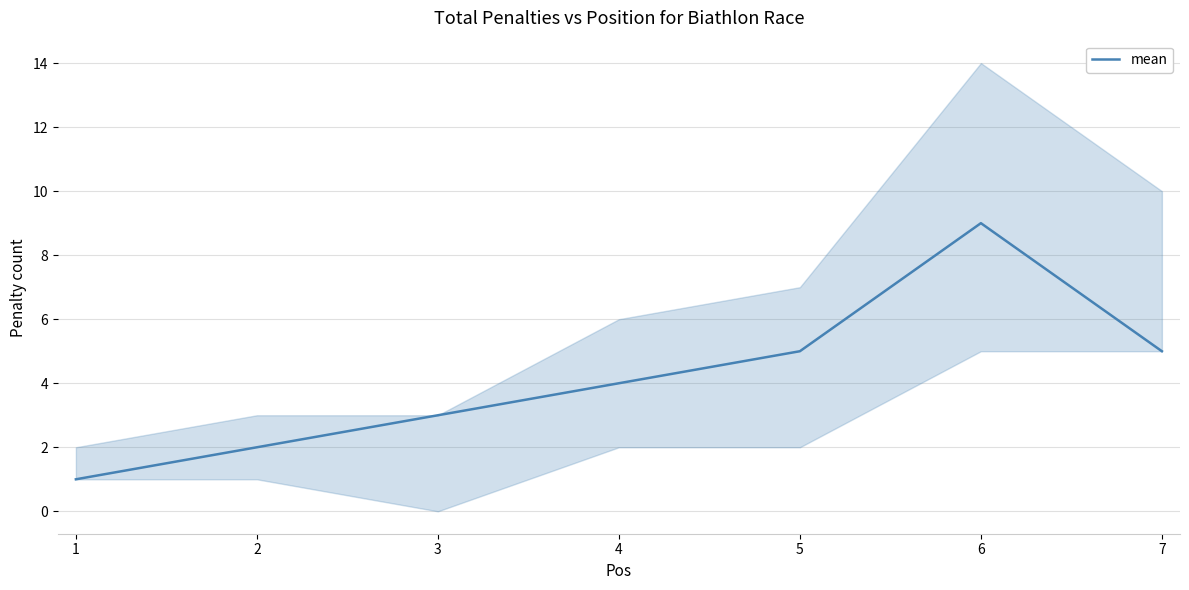

Which category has the highest value across all series?

6